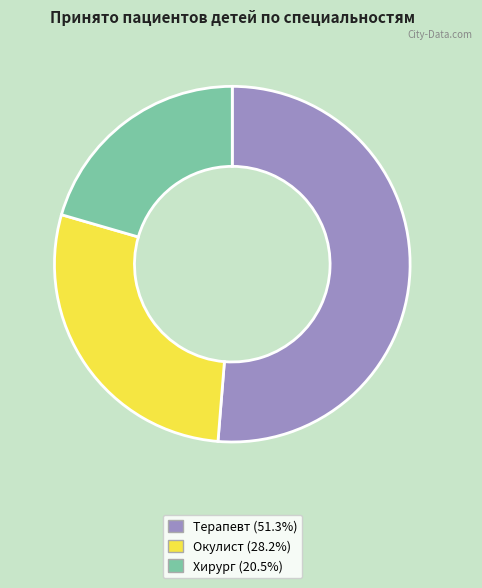

Between Окулист and Хирург, which is larger?

Окулист